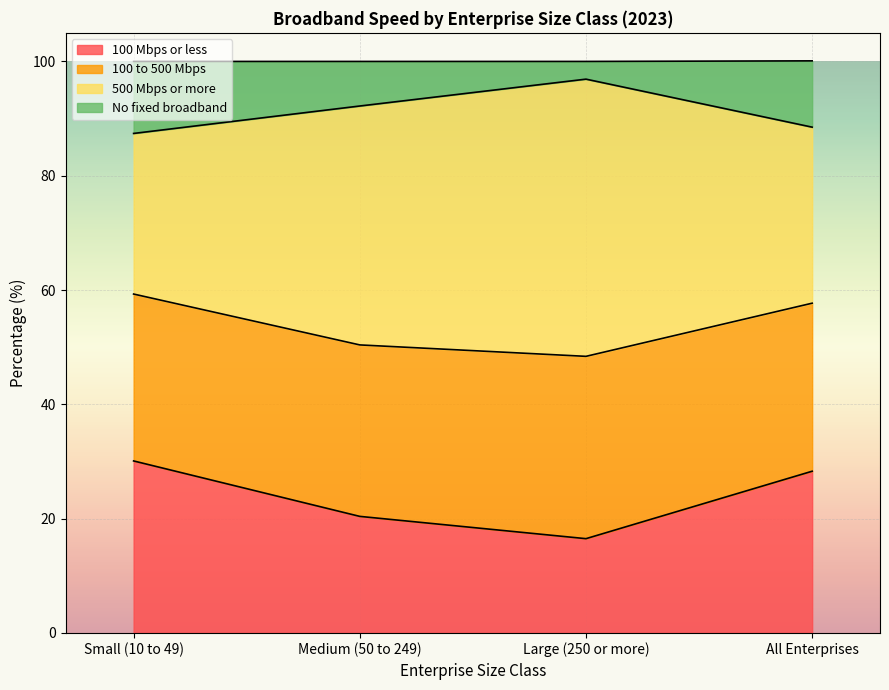

Which category has the lowest value in the 100 Mbps or less series?

Large (250 or more)